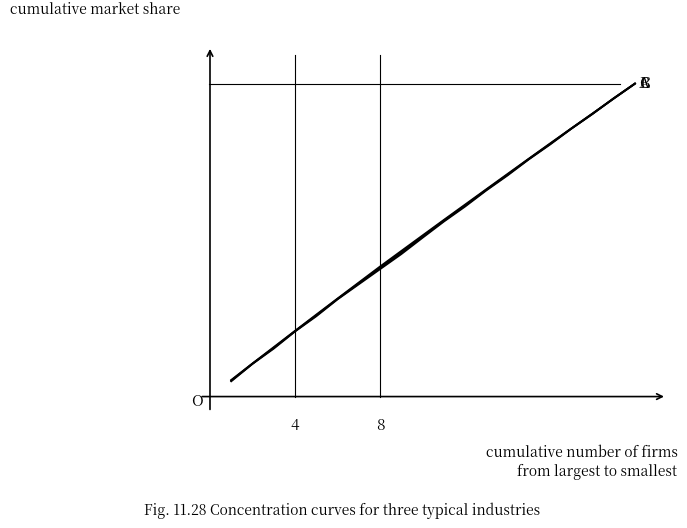

True or false: B (Black) has a value of 0.3 at 11.

False